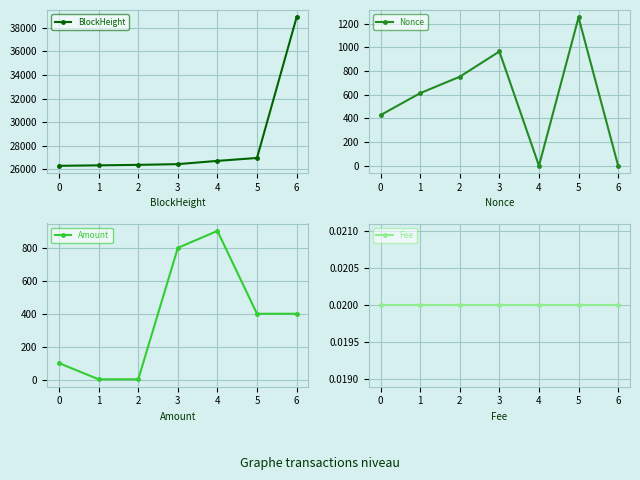

At which category is the sum across all series the highest?

6